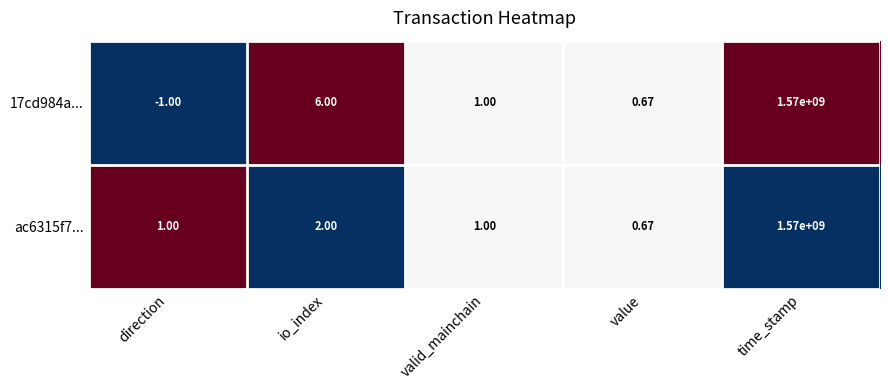

Which category has the highest value in the ac6315f7... series?

time_stamp